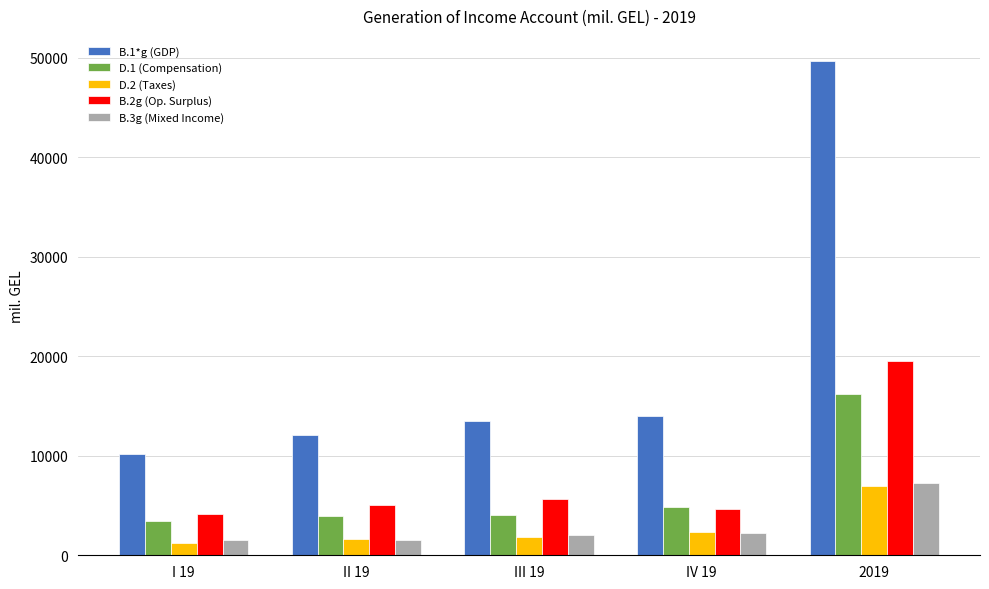

What is the spread (max minus min) of values at 2019?

42753.1